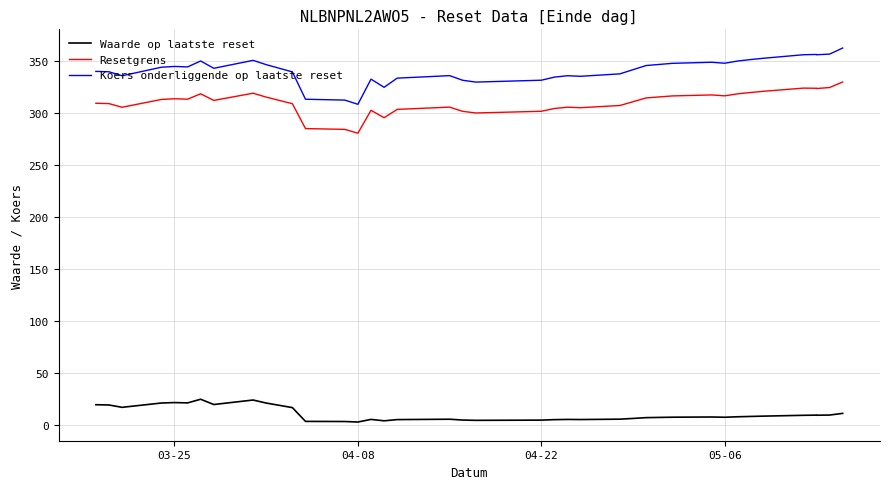

How many categories are shown in the chart?

39